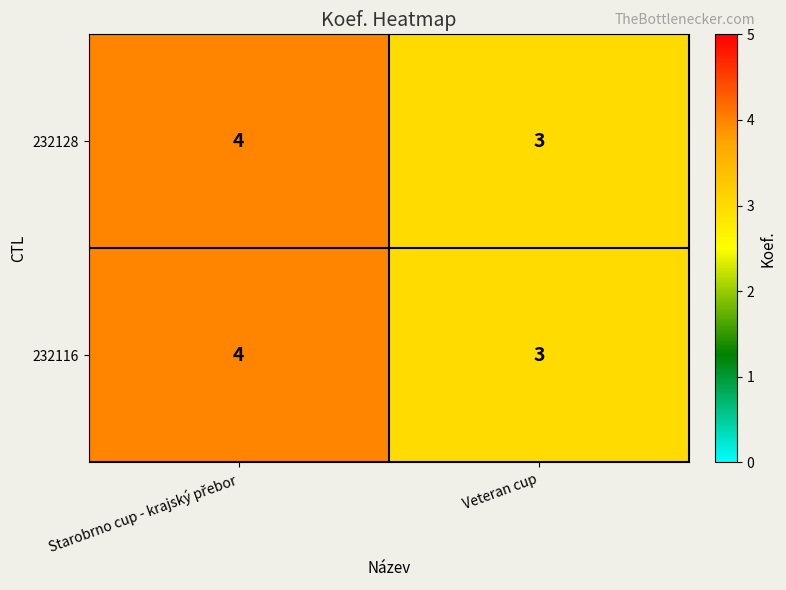

Where is 232128 nearest to the value 3?

Veteran cup